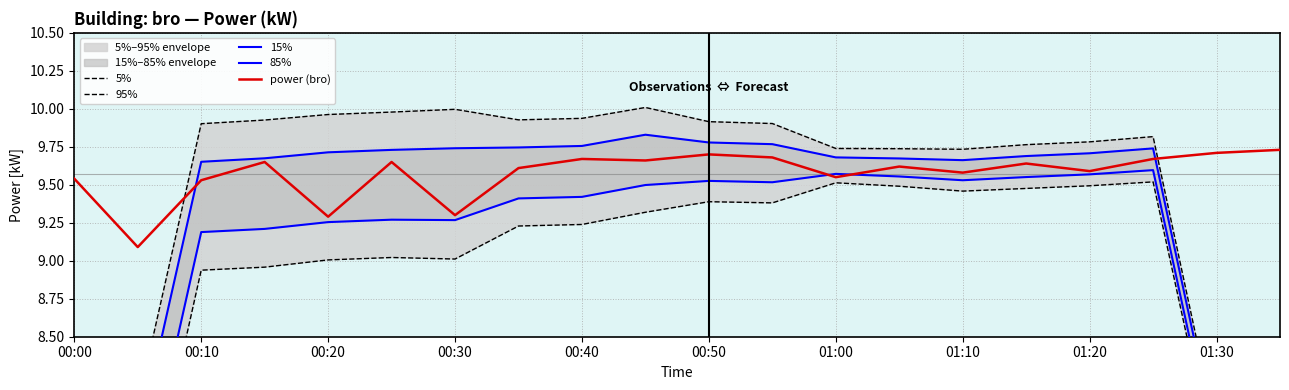

The value of power (bro) at 01:10 is 4.7. True or false?

False